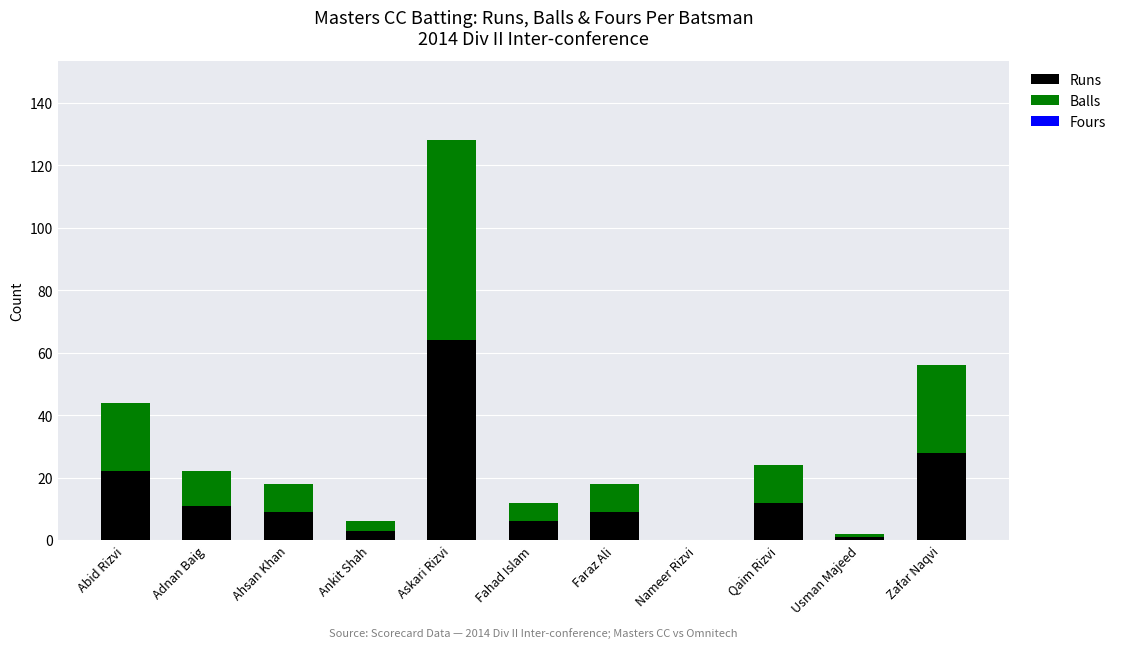

Where is Runs nearest to the value 32?

Zafar Naqvi